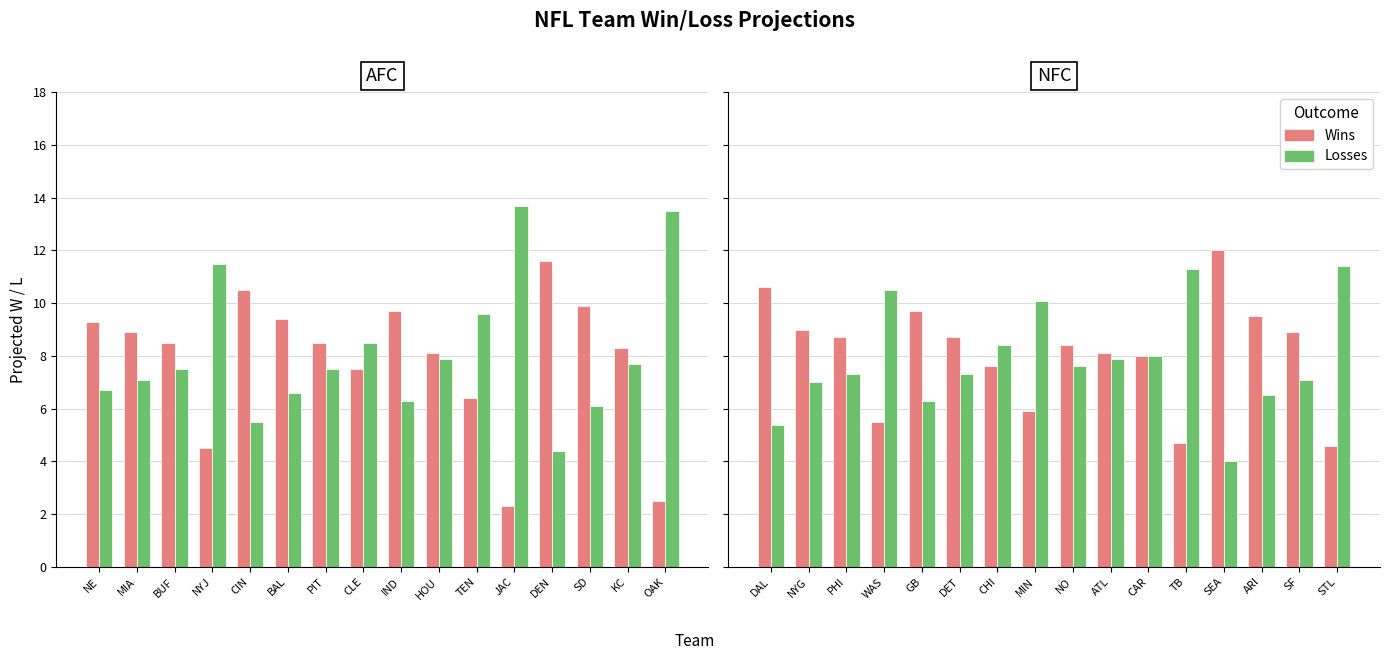

What is the label of the 15th bar from the right?

MIA